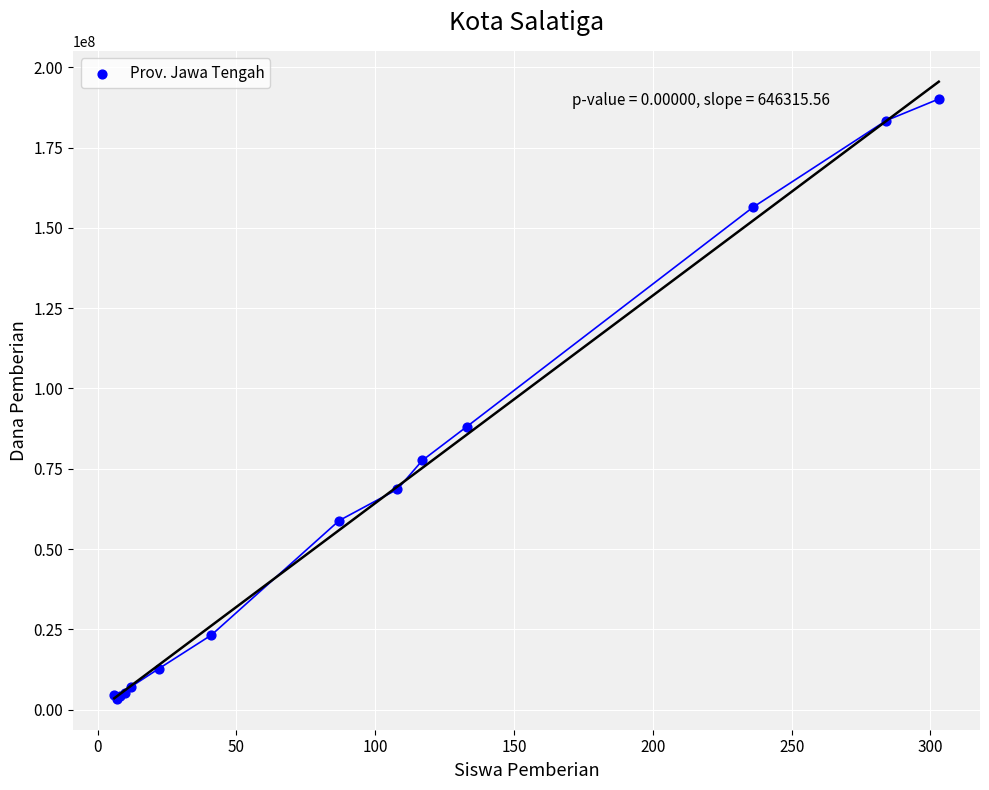

What Y value in the scatter plot is closest to 96750000?

88125000